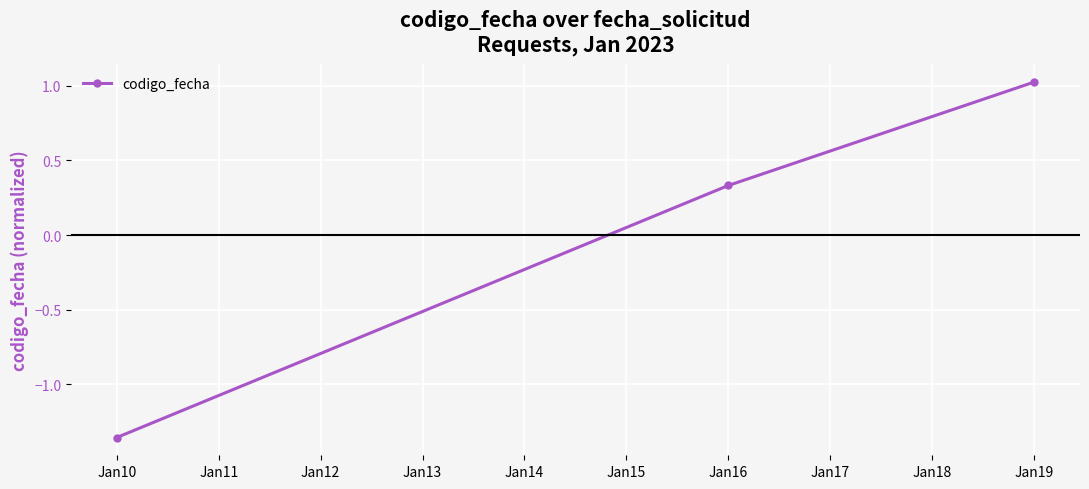

Which category has the highest value across all series?

Jan19